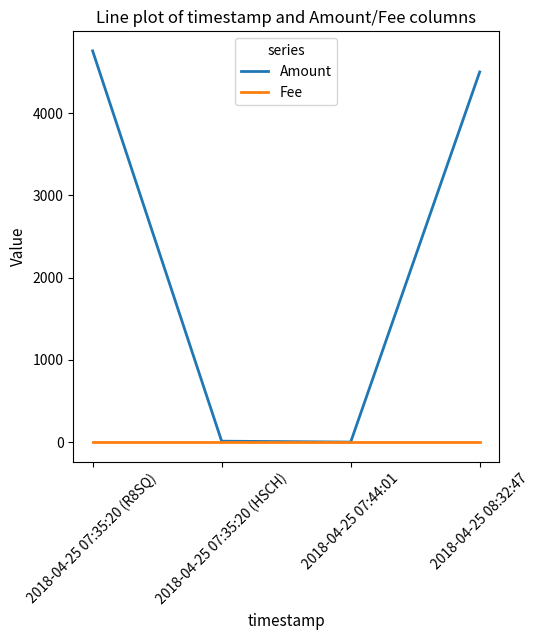

What is the spread (max minus min) of values at 2018-04-25 07:44:01?

1.0